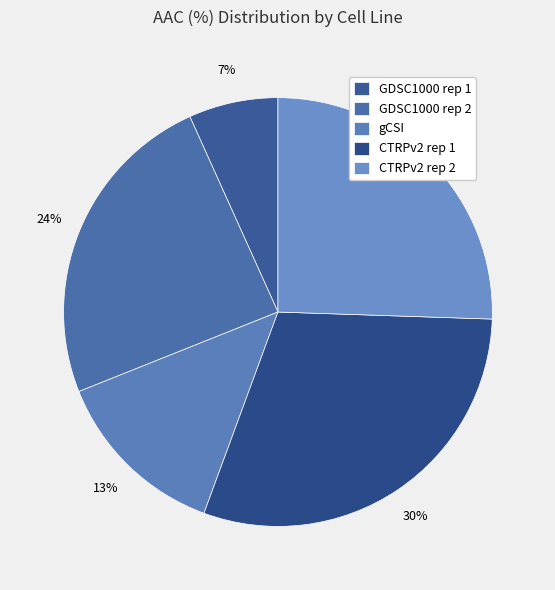

Which slice is the smallest?

GDSC1000 rep 1